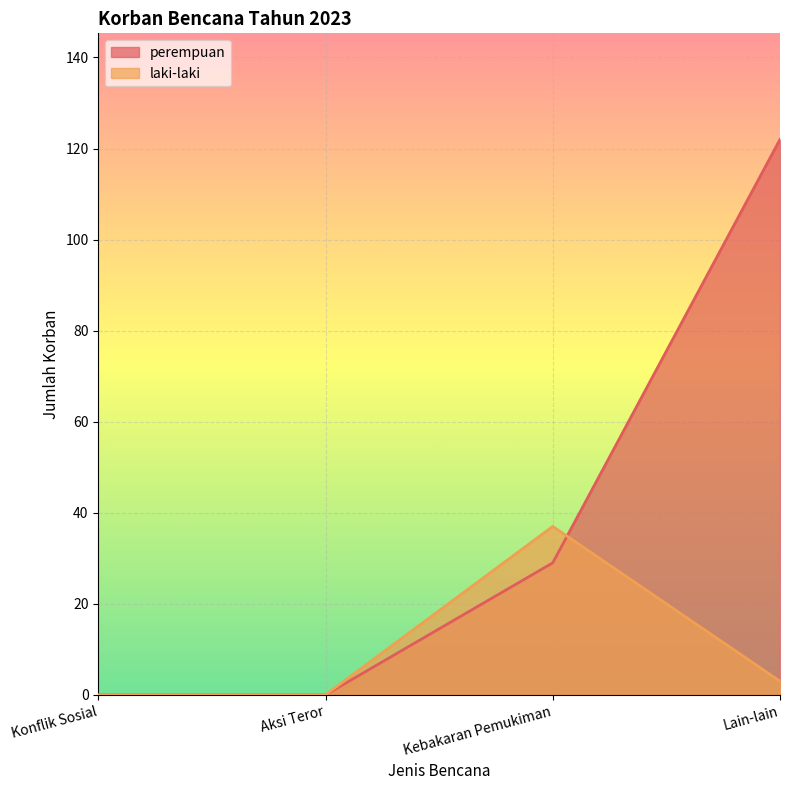

Which category has the lowest value across all series?

Konflik Sosial